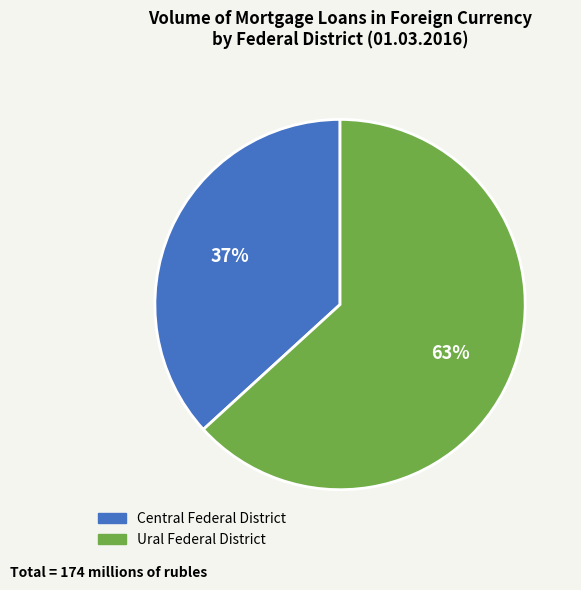

To the nearest percent, what is the combined percentage of Ural Federal District and Central Federal District?

100%